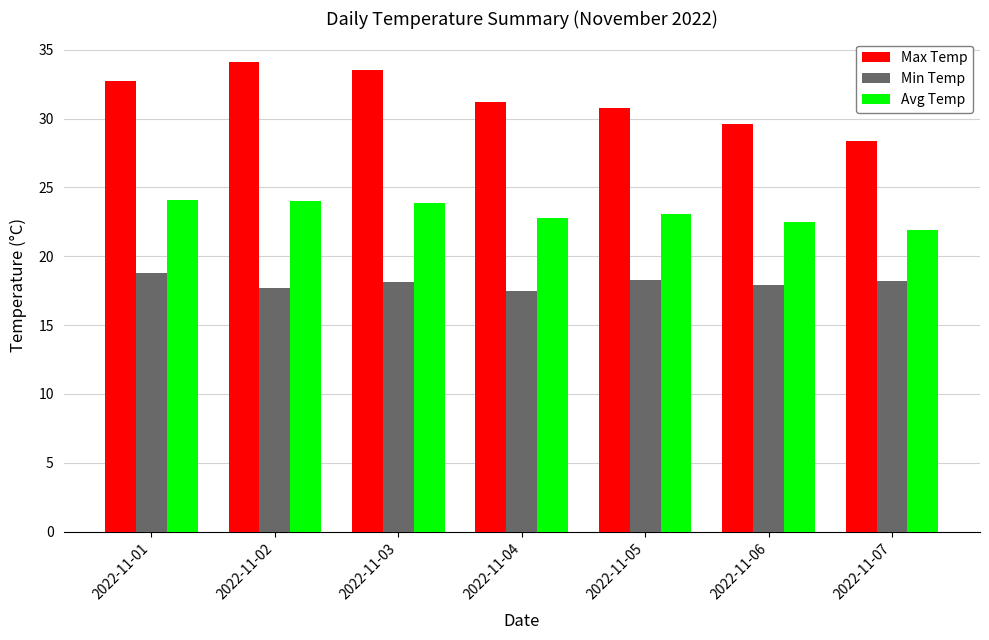

Which series has the largest total across all categories?

Max Temp